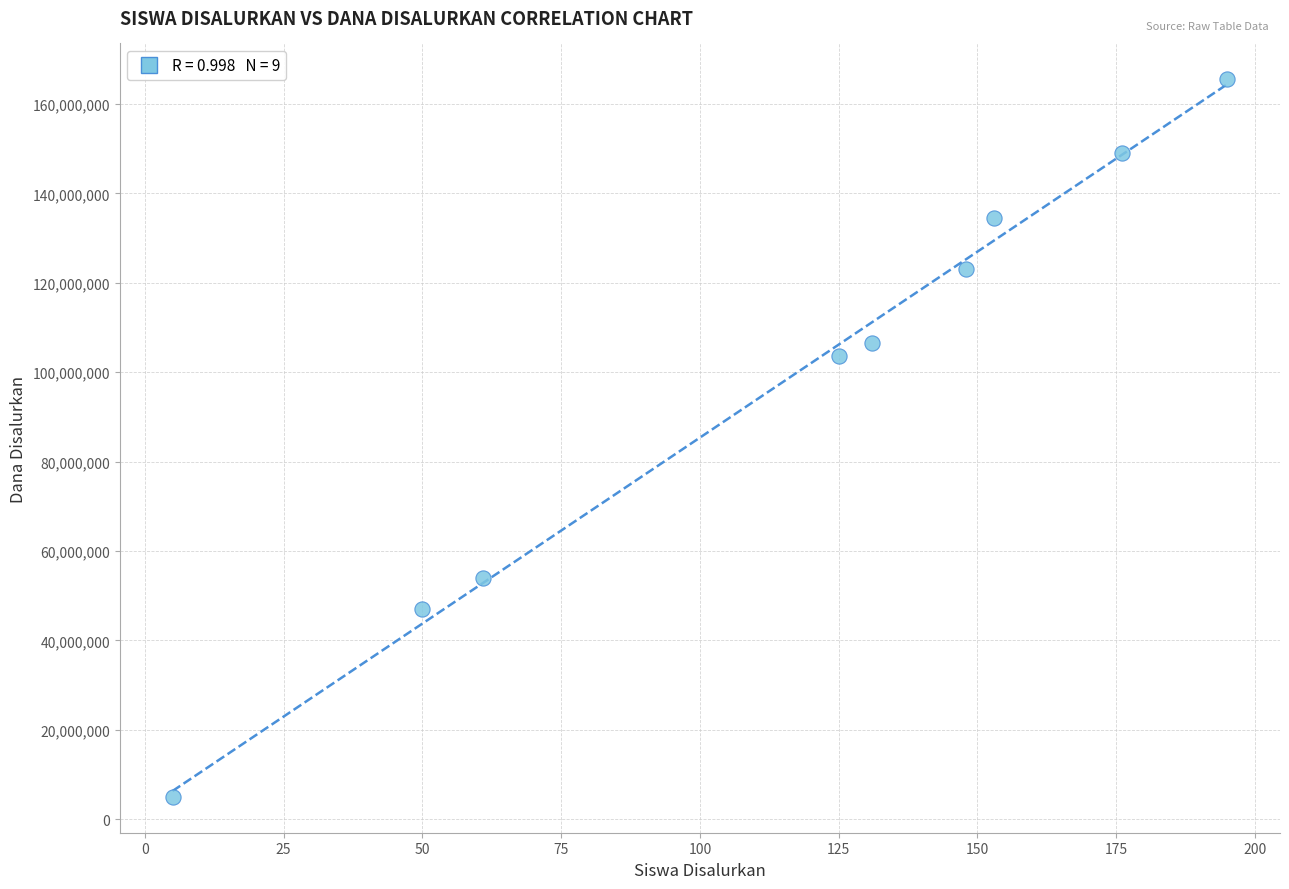

What is the range of X values (max minus min)?

190